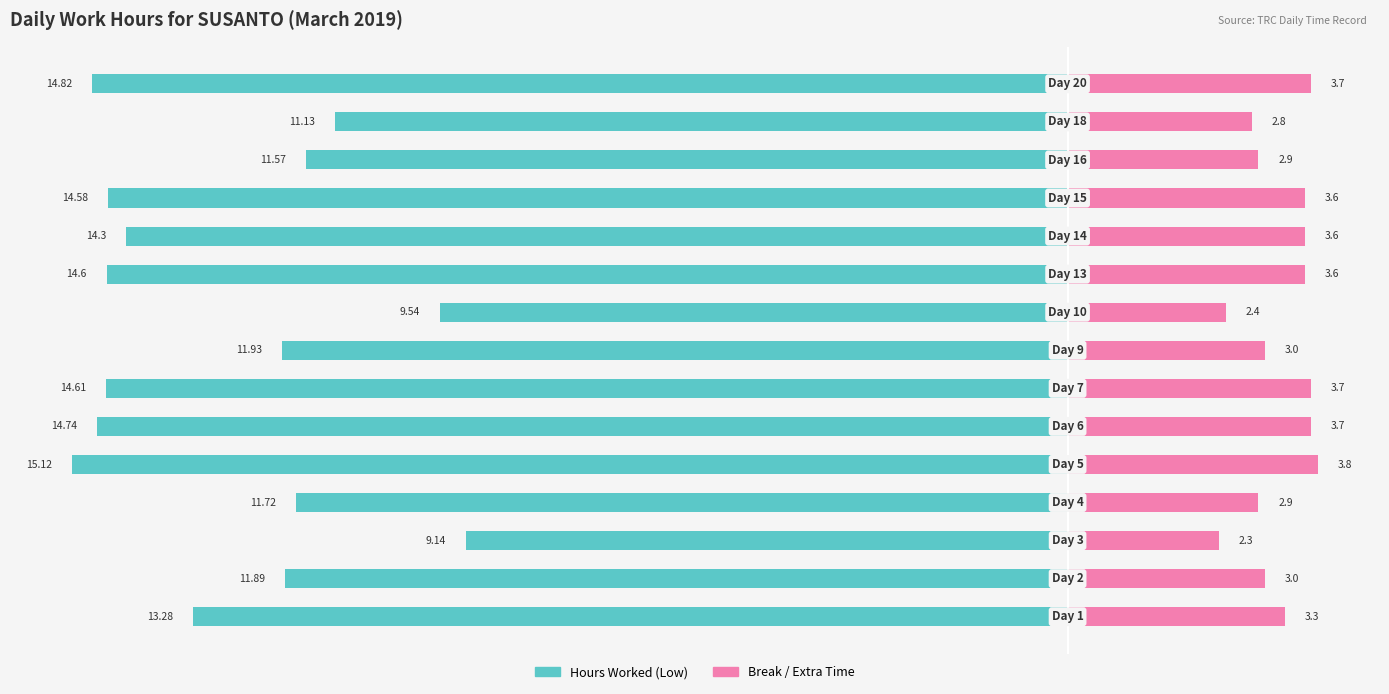

What is the average value of the Hours Worked (Low) series?

-12.9